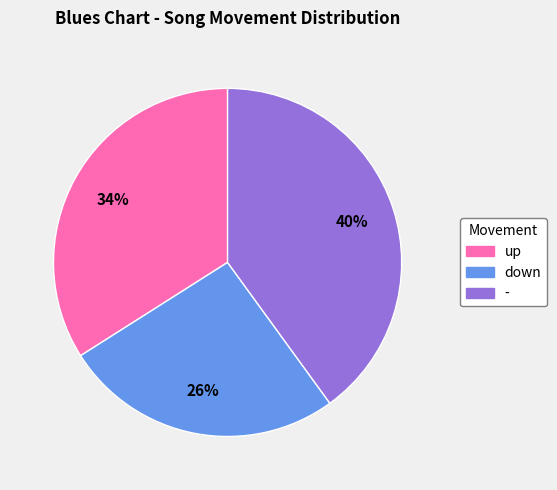

The - slice represents 34% of the pie. True or false?

False